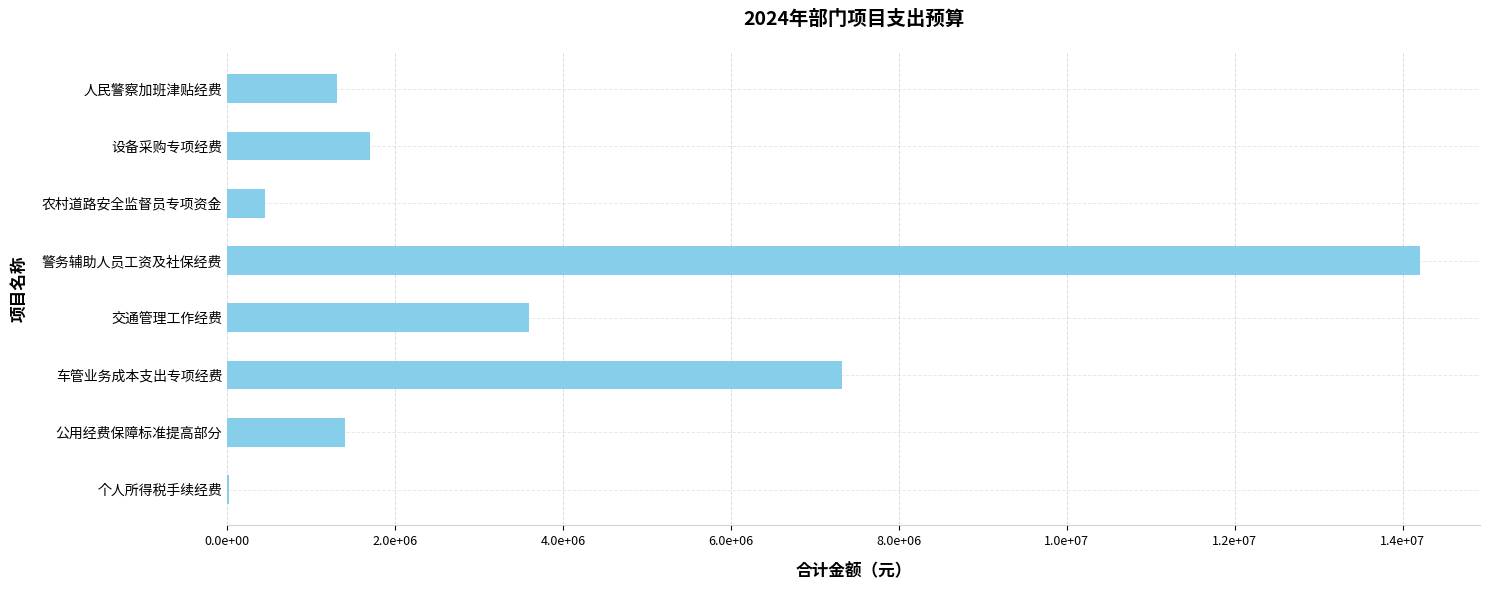

What is the maximum value shown in the chart?

14208800.0